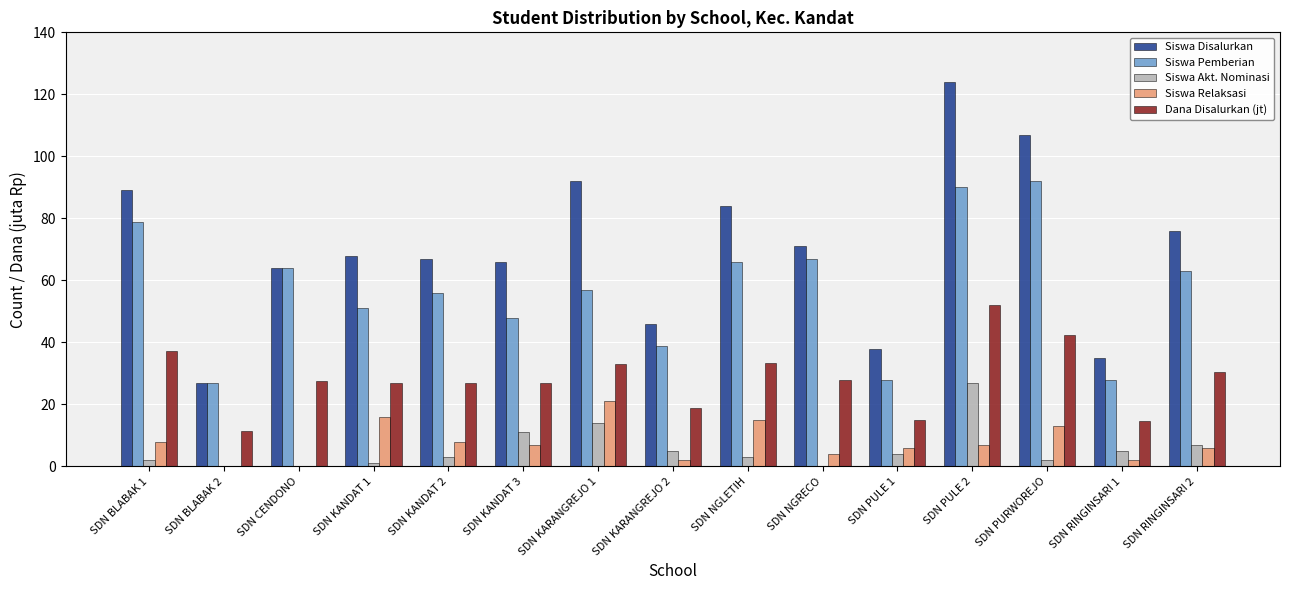

Which series changed the most between SDN PURWOREJO and SDN RINGINSARI 1?

Siswa Disalurkan